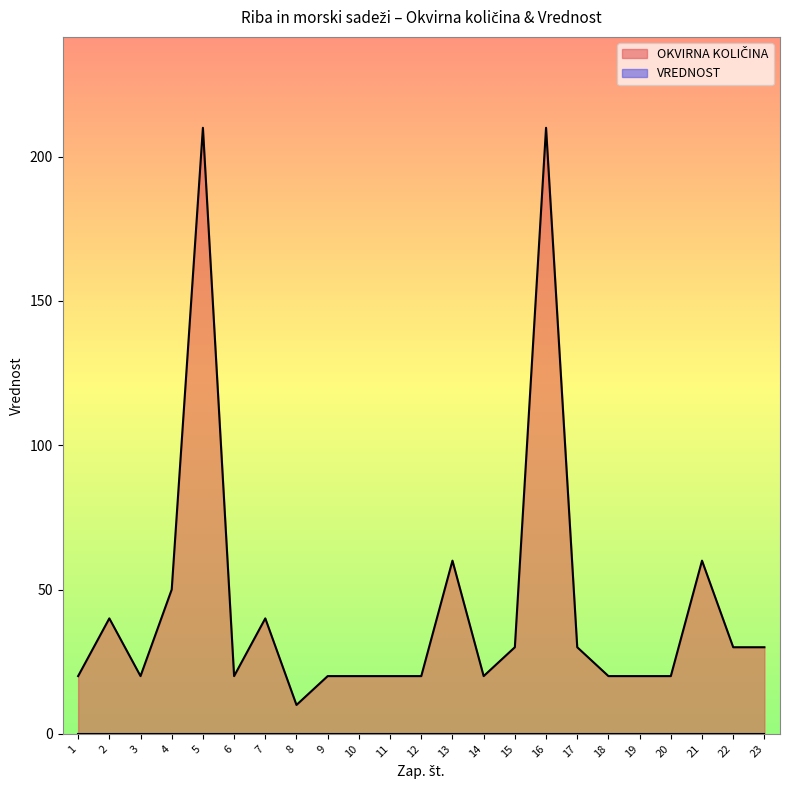

What is the minimum value shown in the chart?

0